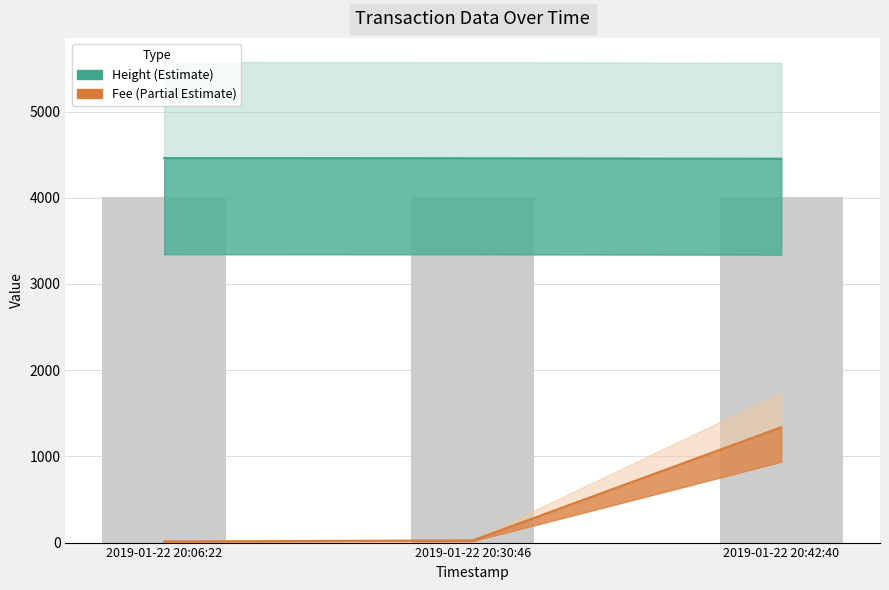

Reading left to right, list all the values displayed in this chart.

Height line: 2019-01-22 20:06:22=4461.0	2019-01-22 20:30:46=4459.0	2019-01-22 20:42:40=4453.0
Fee line: 2019-01-22 20:06:22=13.3	2019-01-22 20:30:46=25.2	2019-01-22 20:42:40=1338.3